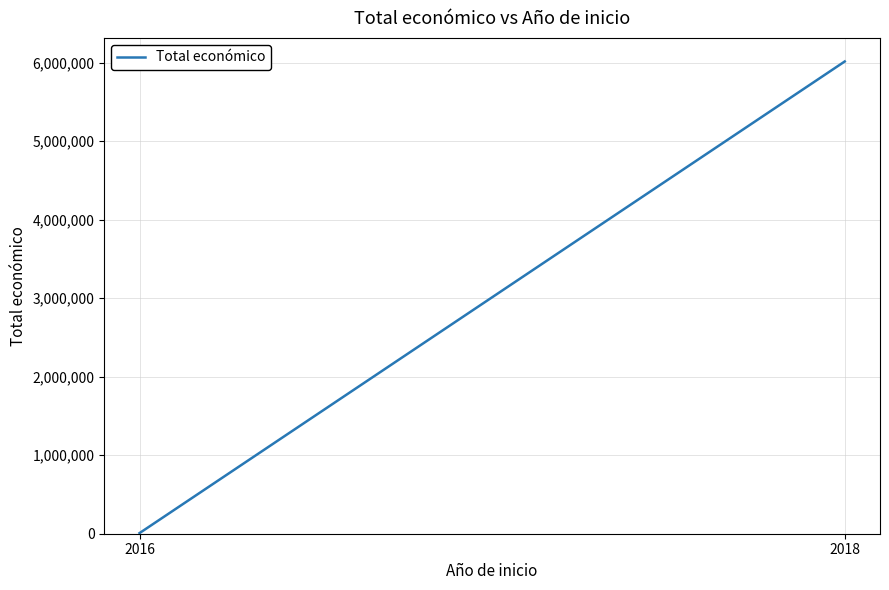

Reading right to left, what are all the values shown in this chart?

6015192	7980